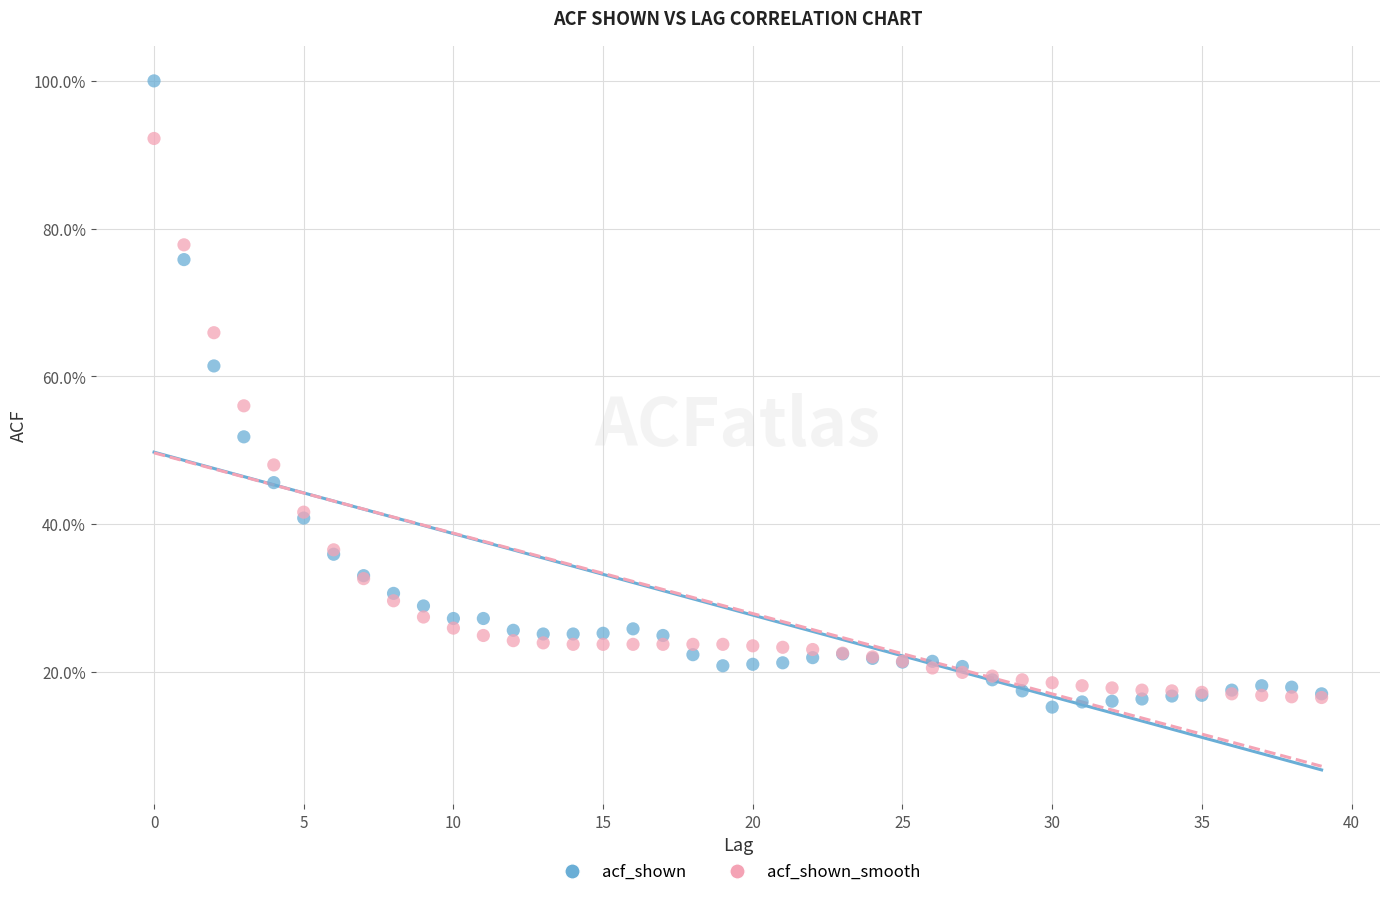

Which series reaches the maximum Y coordinate?

acf_shown